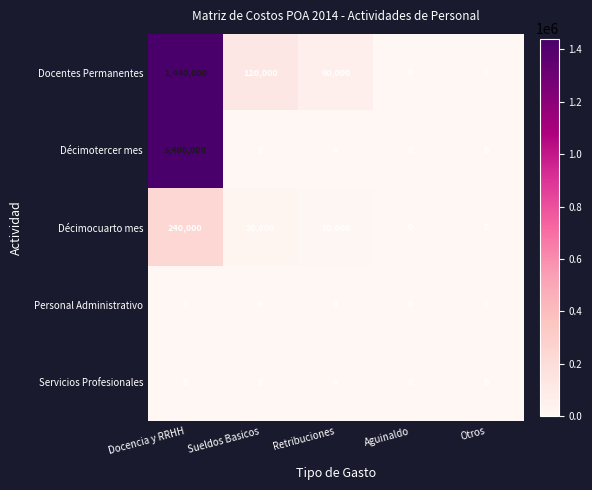

What is the highest value of the Décimocuarto mes series?

240000